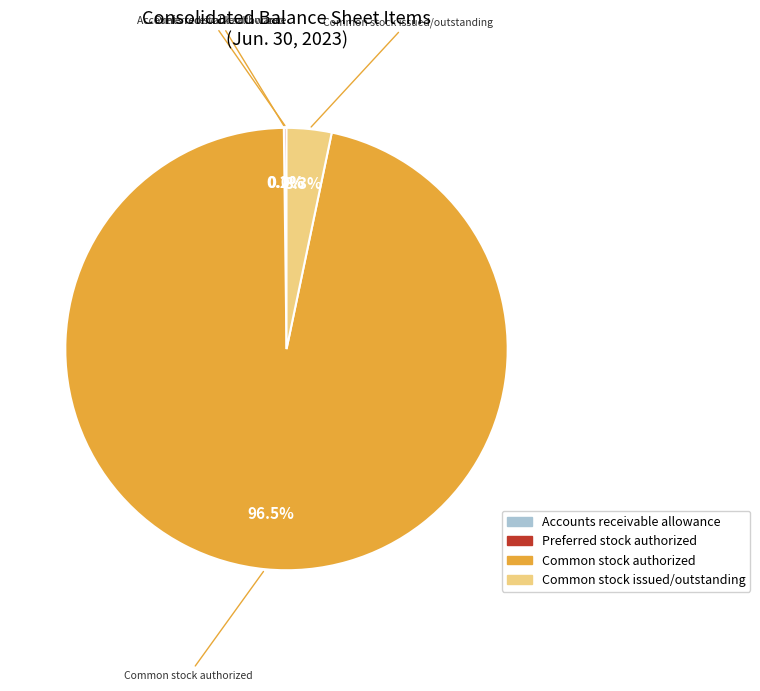

Which category has the biggest portion of the pie?

Common stock authorized